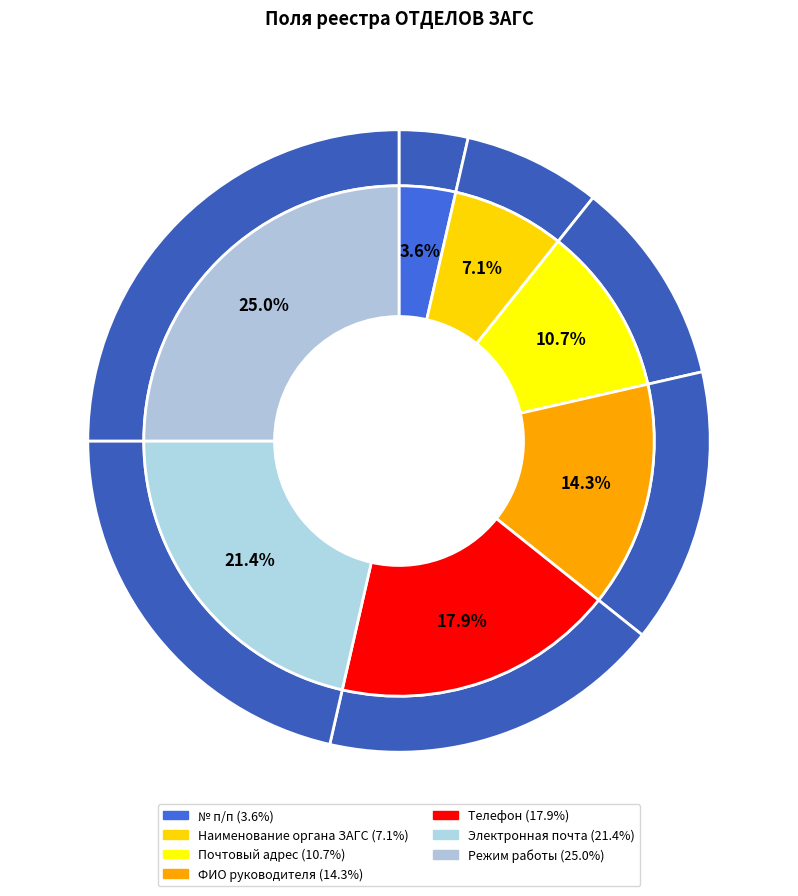

The Почтовый адрес slice represents 11% of the pie. True or false?

True